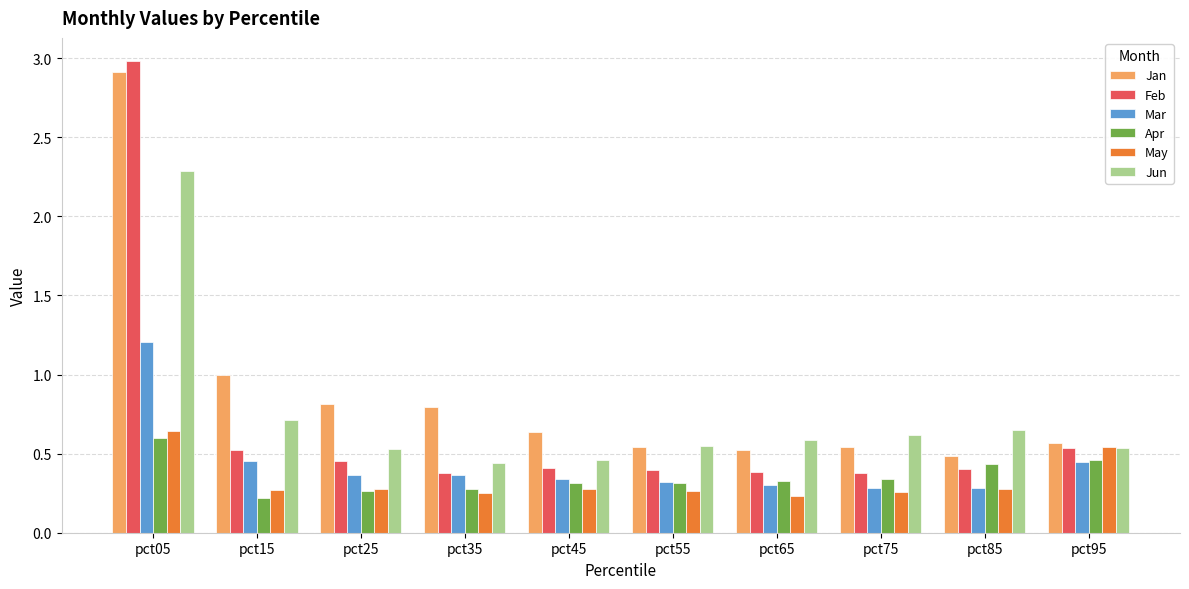

What is the approximate value of Mar at pct05?

1.2